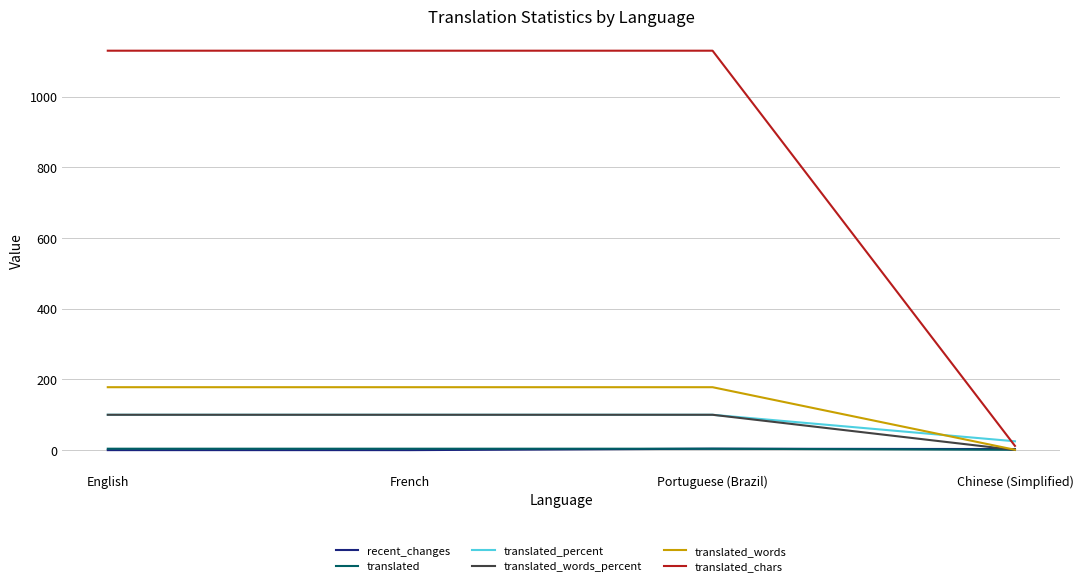

What is the sum of all translated_words values?

535.0